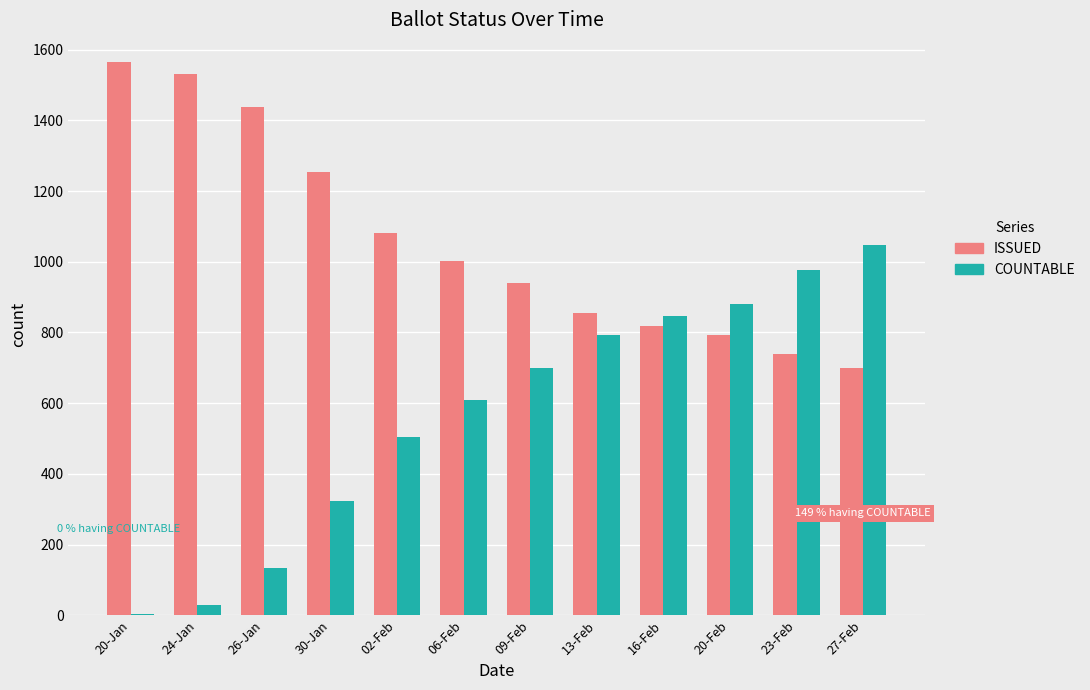

What is the value of the ISSUED bar at the 7th from the left?

940